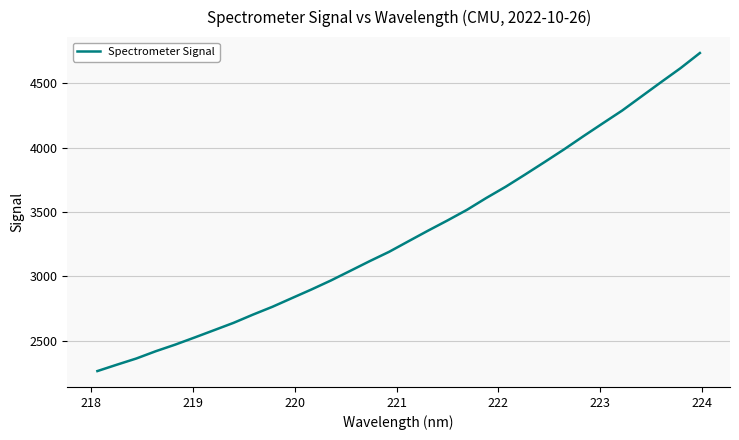

What is the maximum value shown in the chart?

4733.9